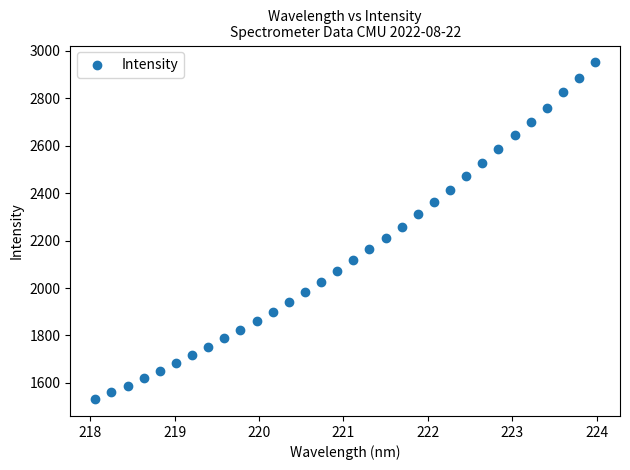

What is the range of Y values (max minus min)?

1419.5